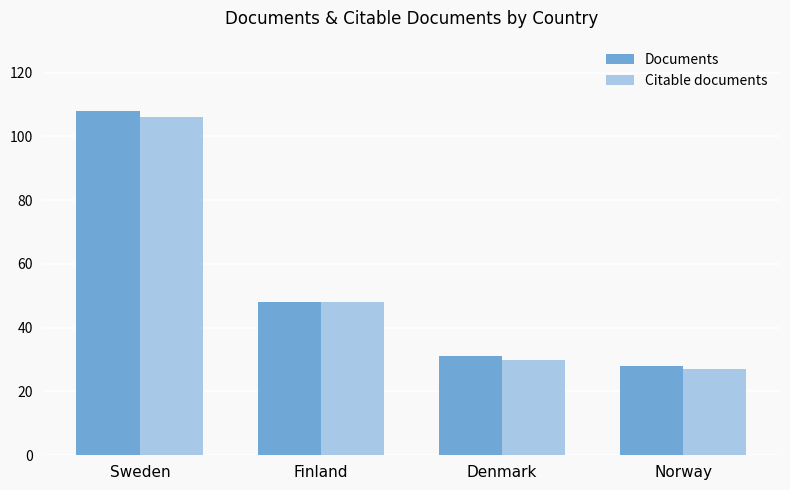

What is the difference between the highest and lowest values at Norway?

1